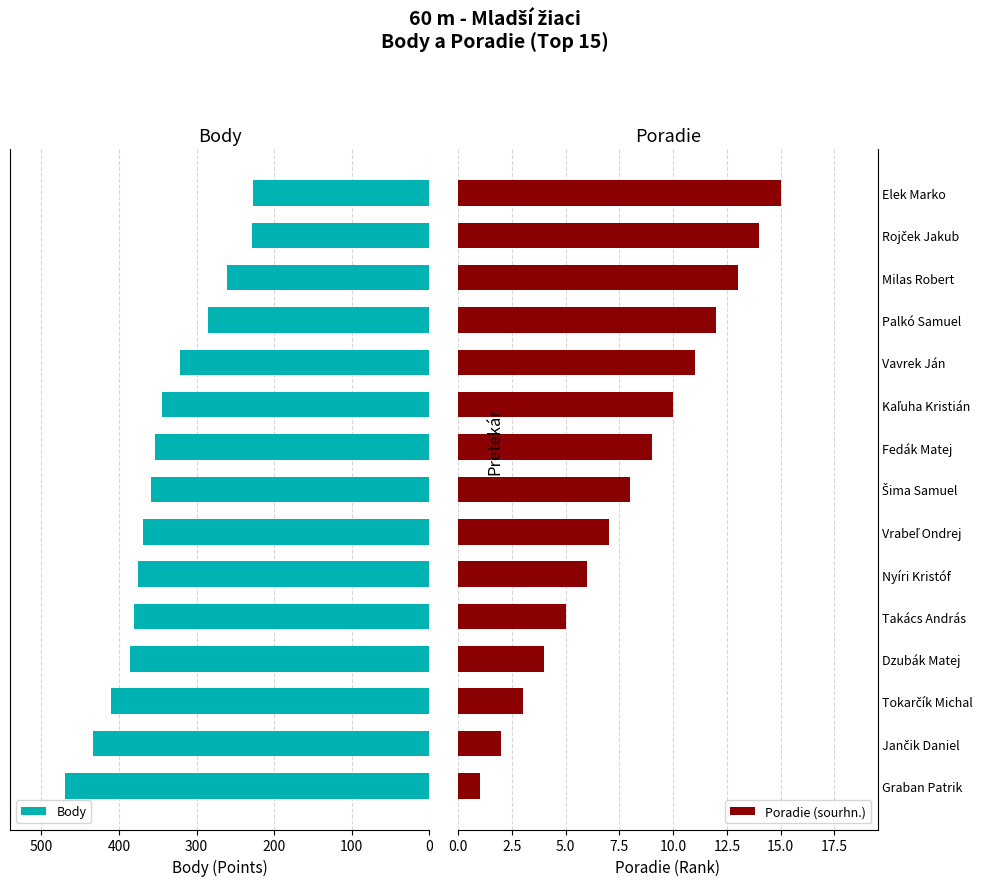

What is the difference between the maximum and minimum values in the Body series?

243